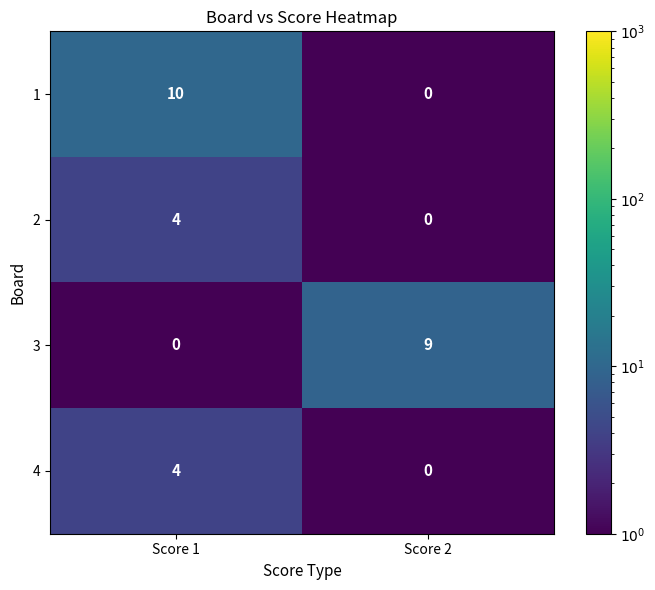

What is the difference between the 4 values at Score 1 and Score 2?

4